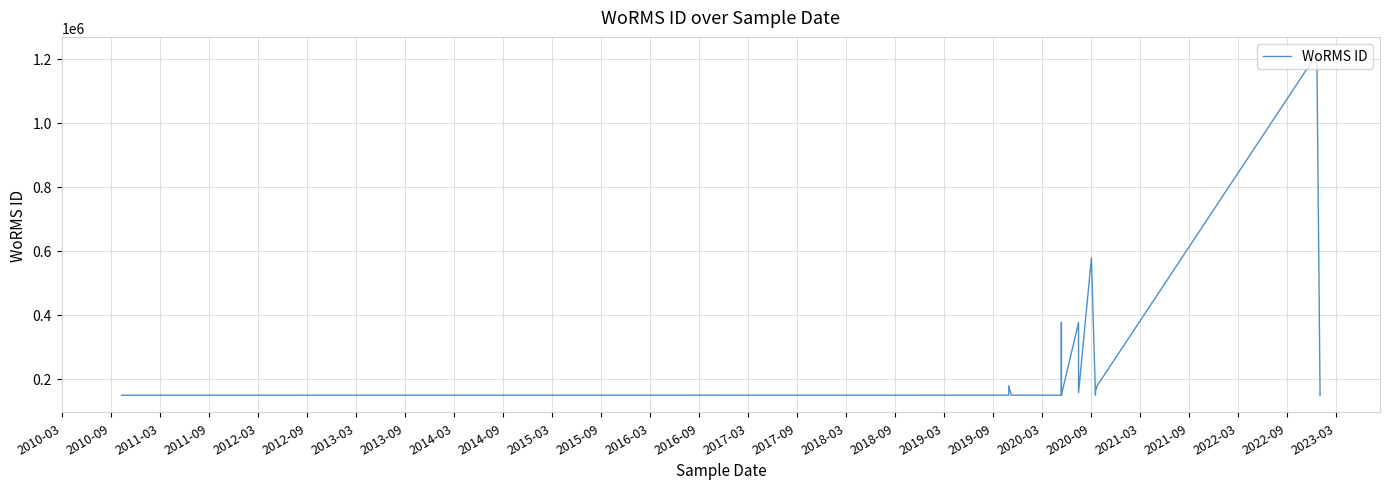

What is the difference between the values at 2019-09 and 2016-03?

78